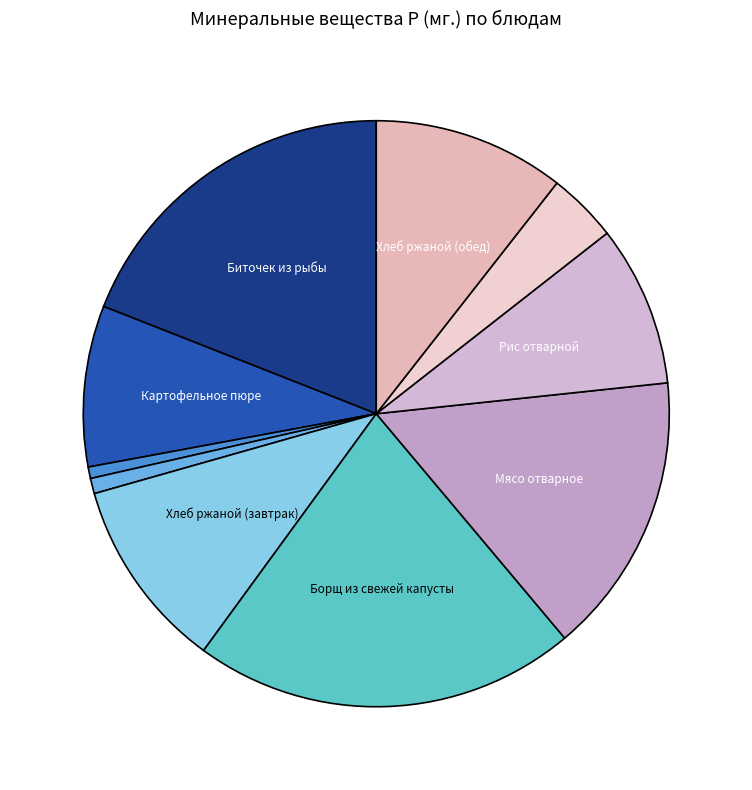

How many slices are in this pie chart?

10